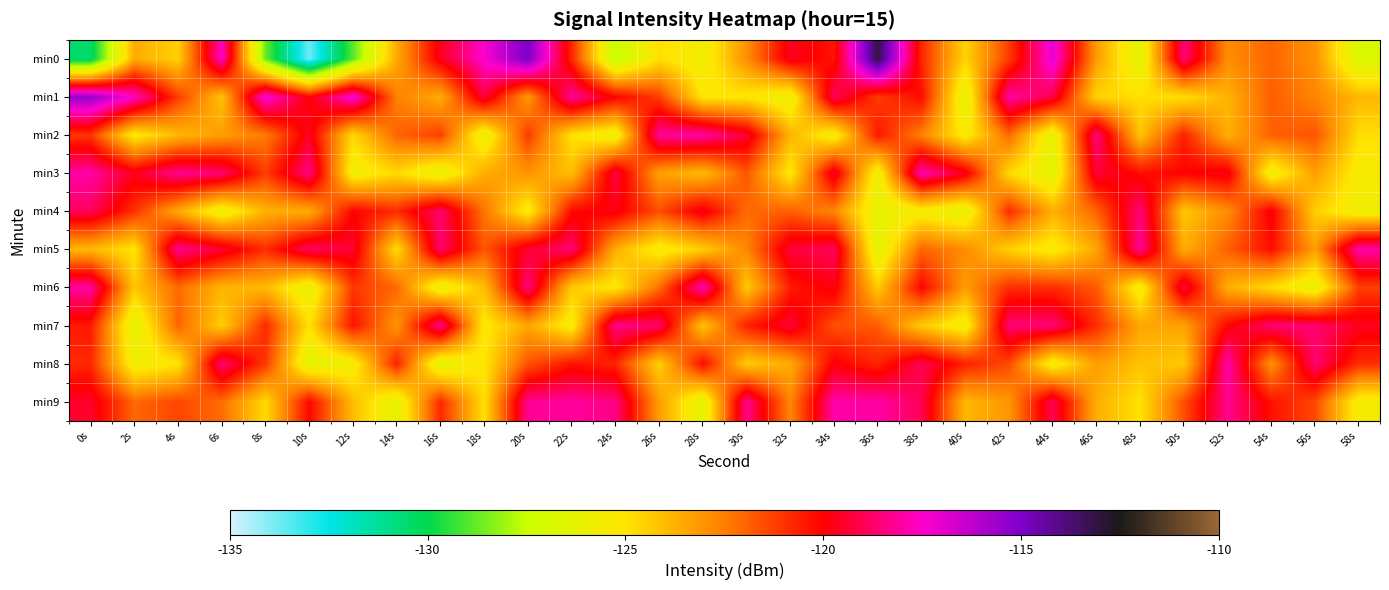

What is the greatest value displayed?

-113.1